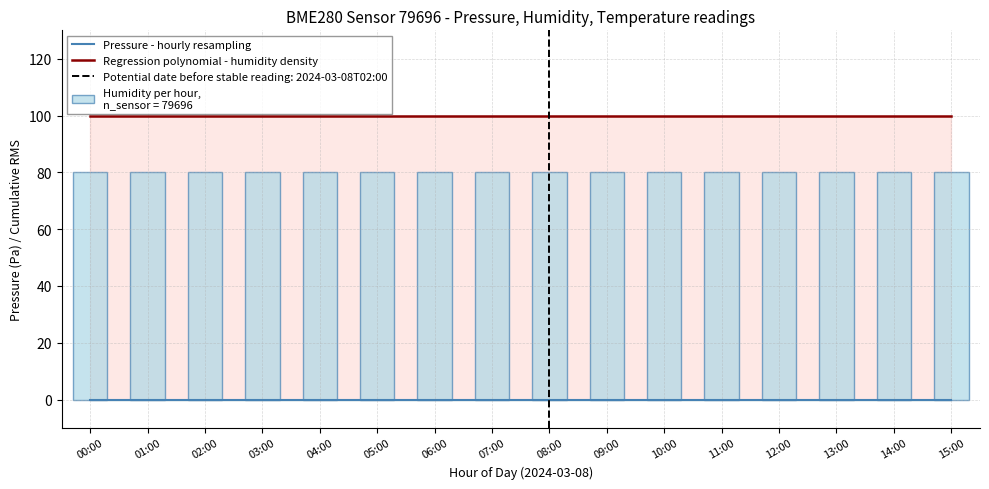

Which has a higher value, 08:00 or 02:00?

08:00